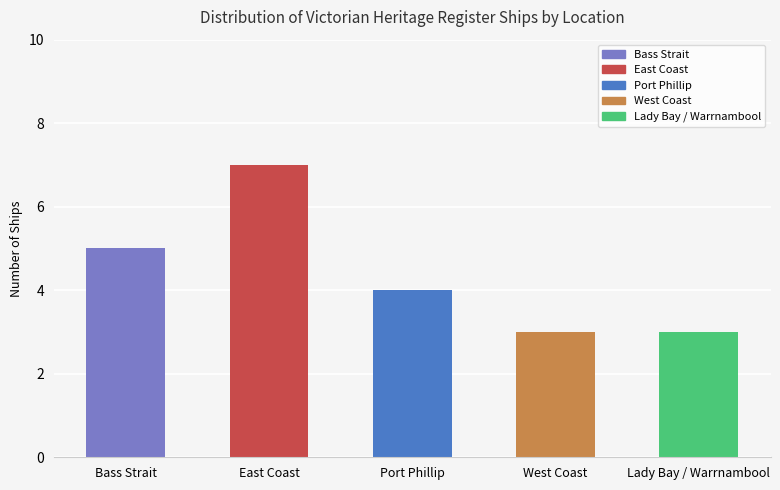

What is the difference between the values at Lady Bay / Warrnambool and Bass Strait?

2